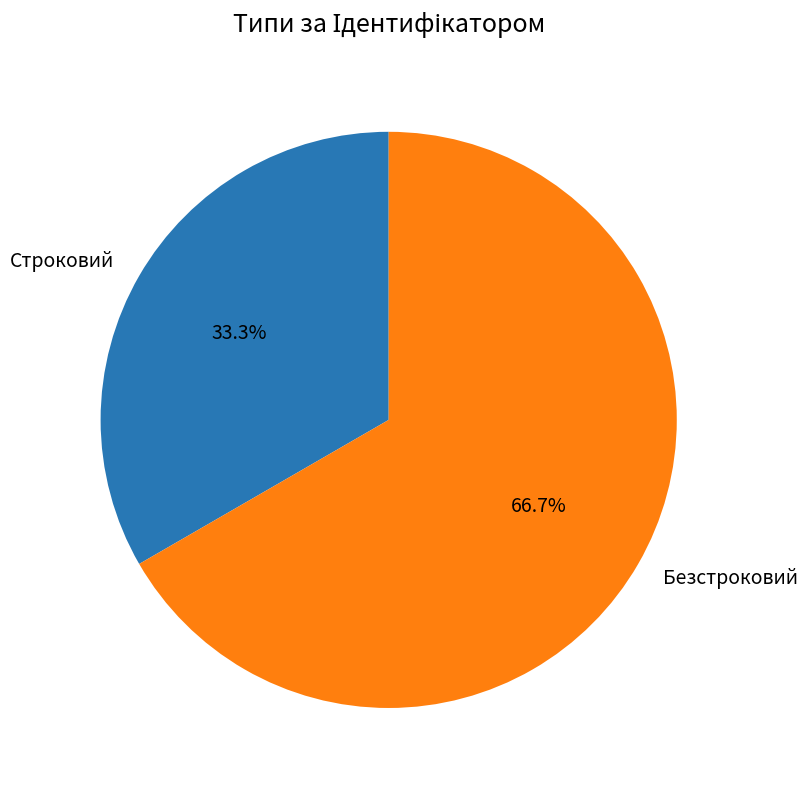

Is the sum of Строковий and Безстроковий greater than half?

Yes